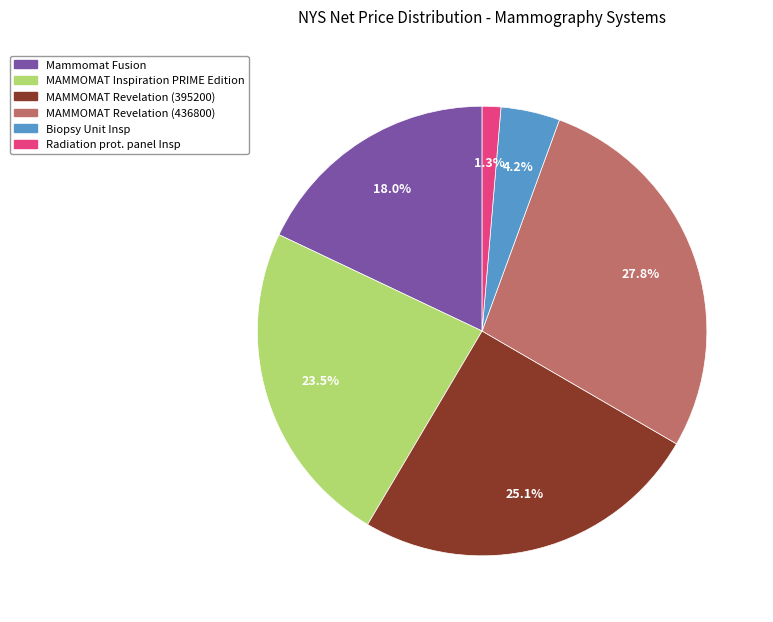

Does MAMMOMAT Inspiration PRIME Edition account for over 50% of the chart?

No